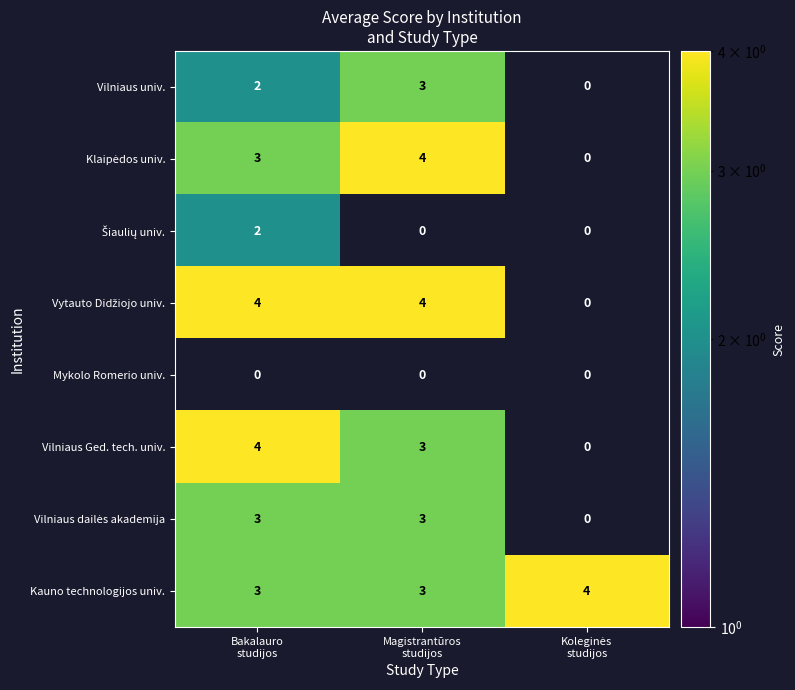

What is the greatest value displayed?

4